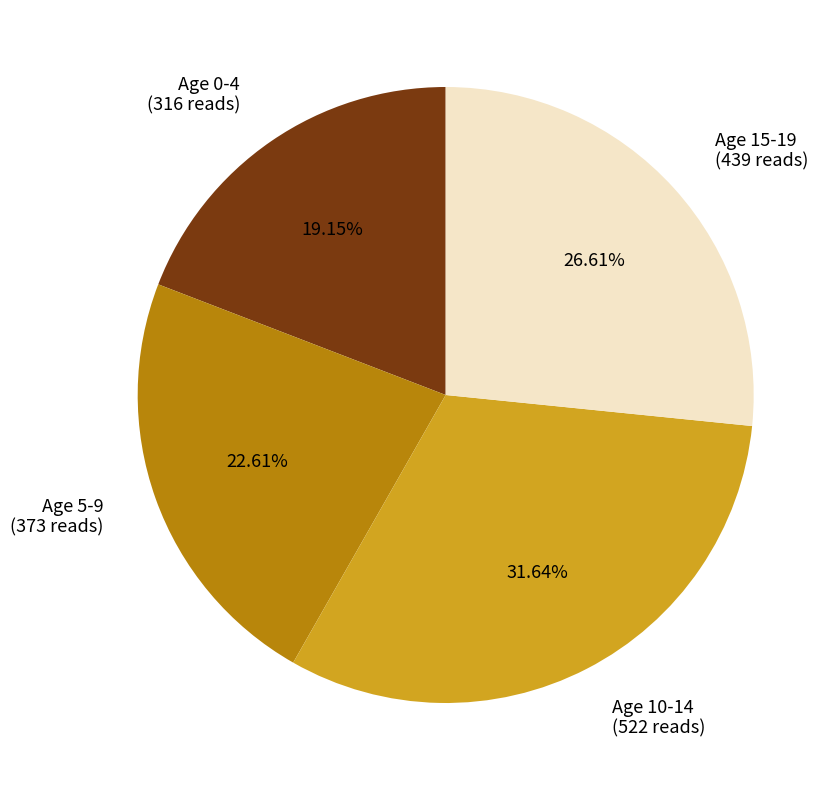

Combined, do Age 10-14 (522 reads) and Age 5-9 (373 reads) account for over 50%?

Yes